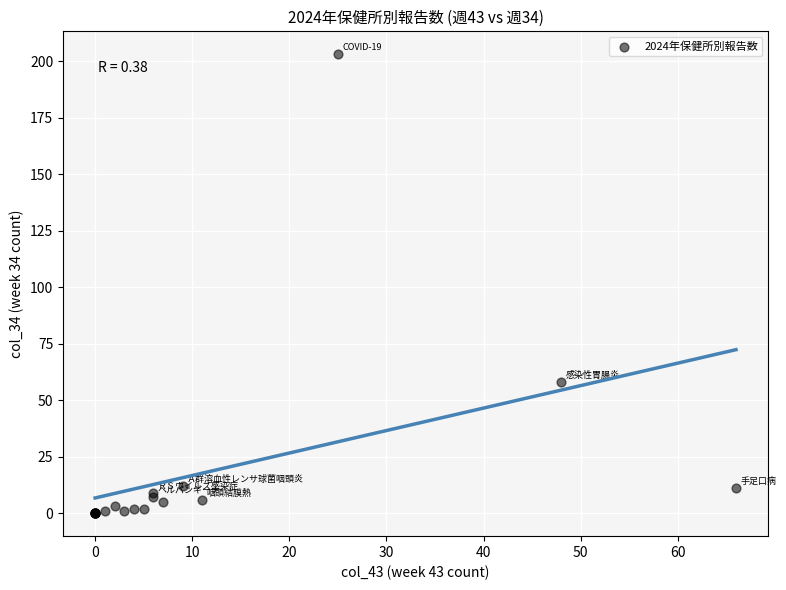

What Y value in the scatter plot is closest to 101?

58